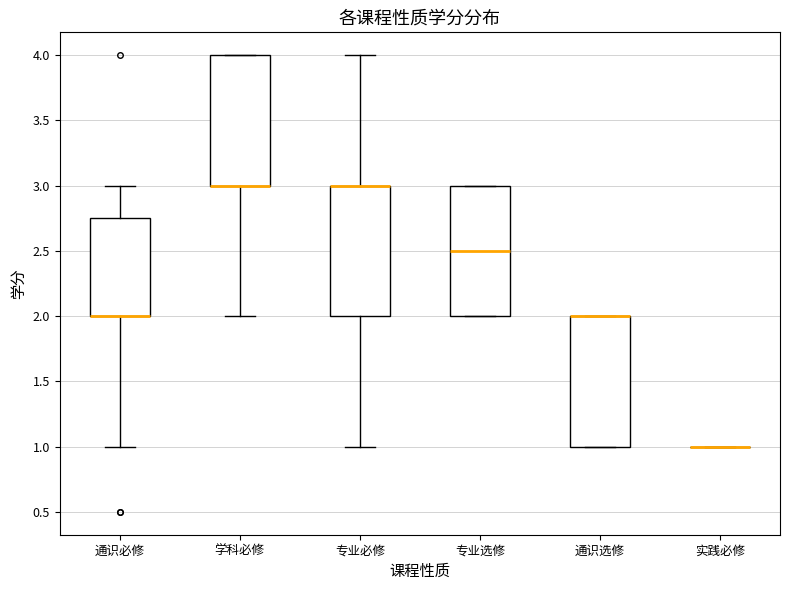

Where is the lower edge of the box for 通识选修 on the y-axis? The values are not printed on the chart, so give them approximately, as read against the axis.

1.00